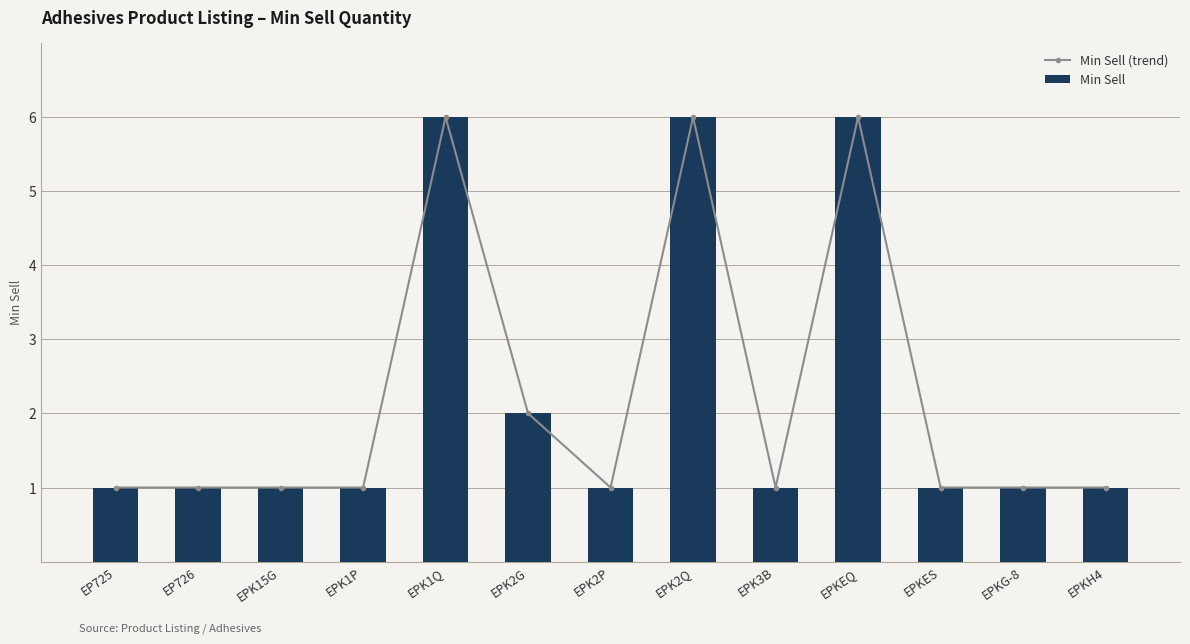

Reading right to left, extract all data points from this chart.

Min Sell (trend): 1	1	1	6	1	6	1	2	6	1	1	1	1
Min Sell: 1	1	1	6	1	6	1	2	6	1	1	1	1